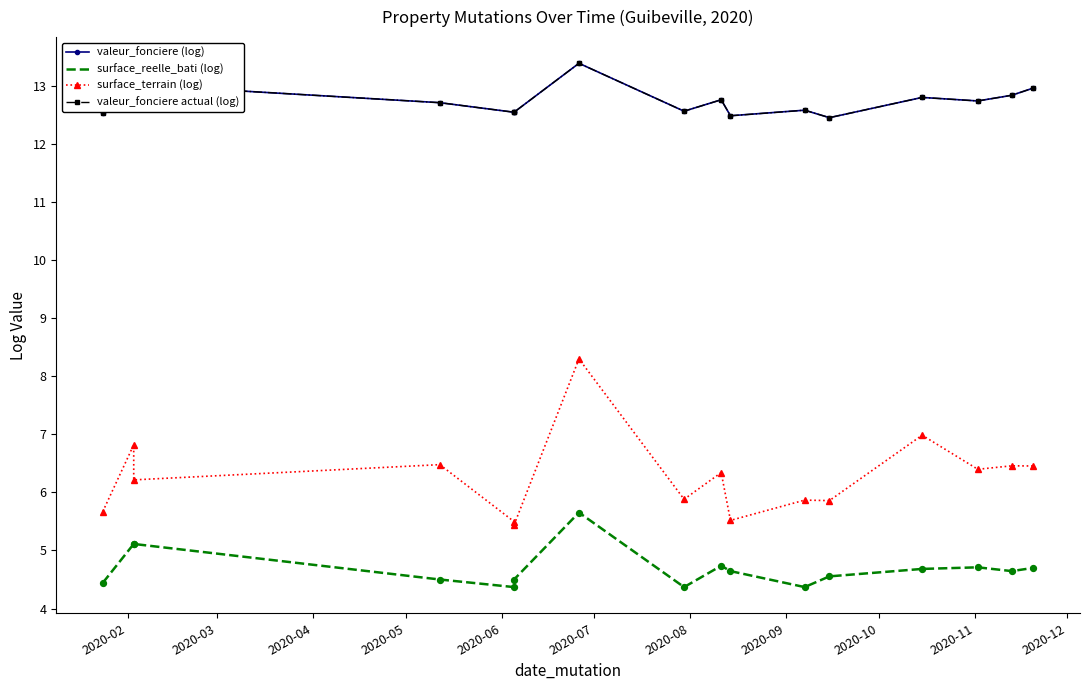

Which series reaches the maximum Y coordinate?

valeur_fonciere (log)